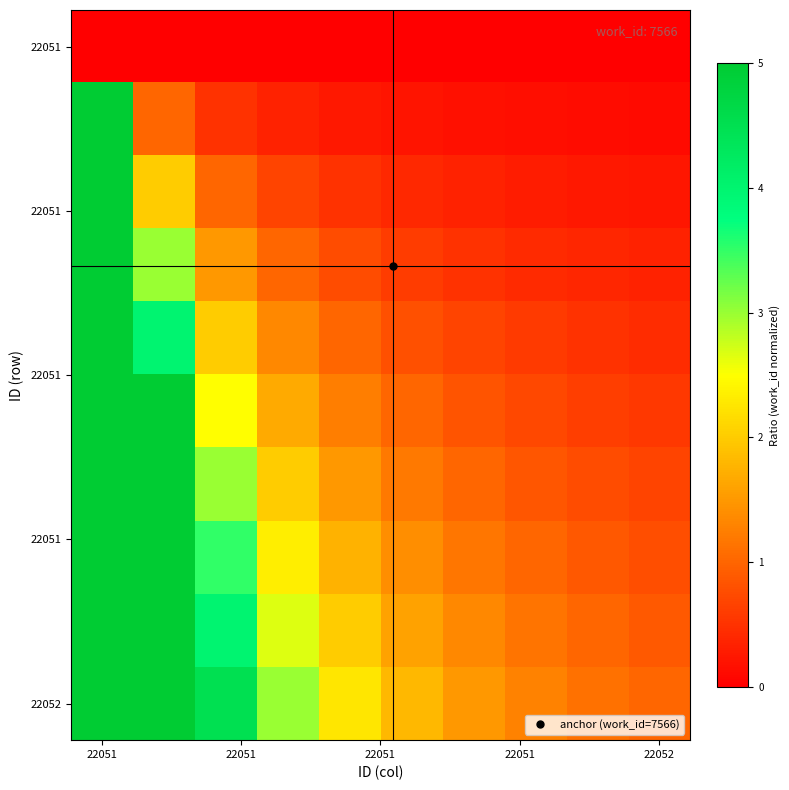

Which label corresponds to the largest value in the chart?

22051